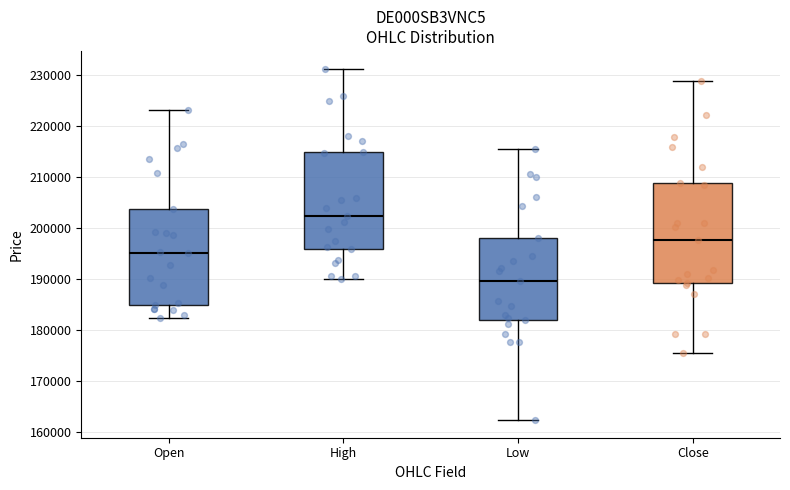

Reading left to right, read every box against the y-axis: the position of its median line, the range the box covers, and the ends of its whiskers. The values are not printed on the chart, so give them approximately, as read against the axis.

Open: median 195000, box 185000 to 204000, whiskers 182000 to 223000
High: median 202000, box 196000 to 215000, whiskers 190000 to 231000
Low: median 190000, box 182000 to 198000, whiskers 162000 to 216000
Close: median 198000, box 189000 to 209000, whiskers 176000 to 229000